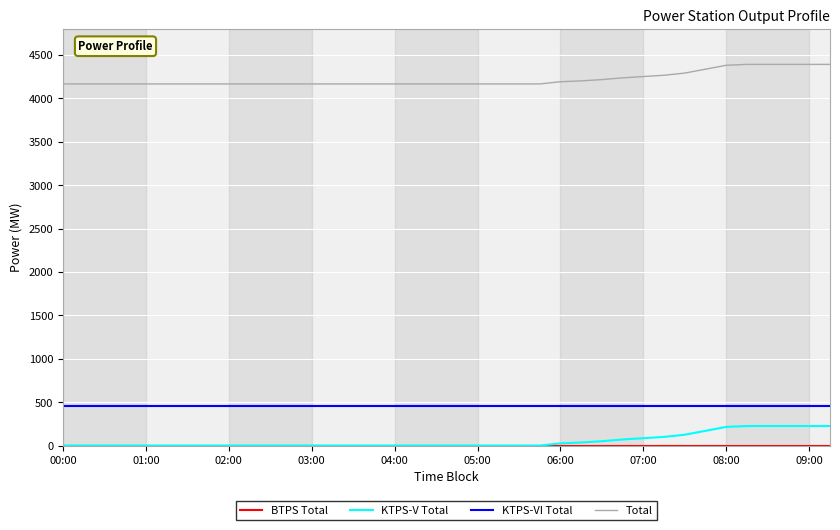

Does the chart have visible grid lines?

Yes